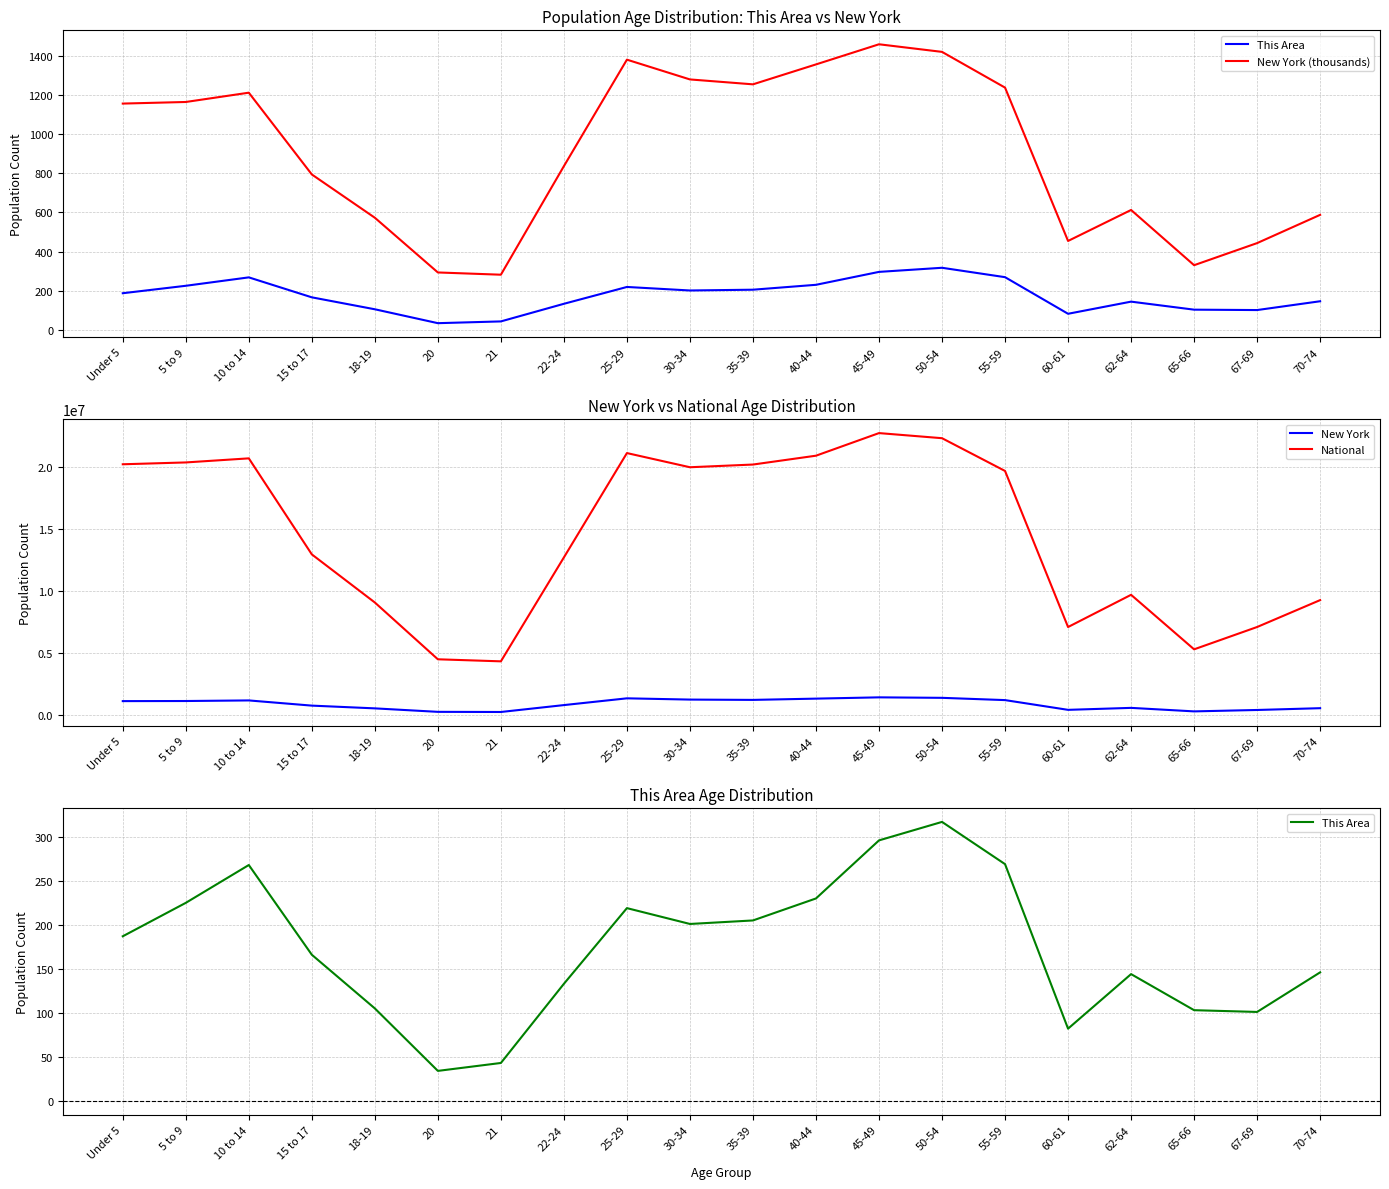

At which label is This Area closest to 175?

15 to 17